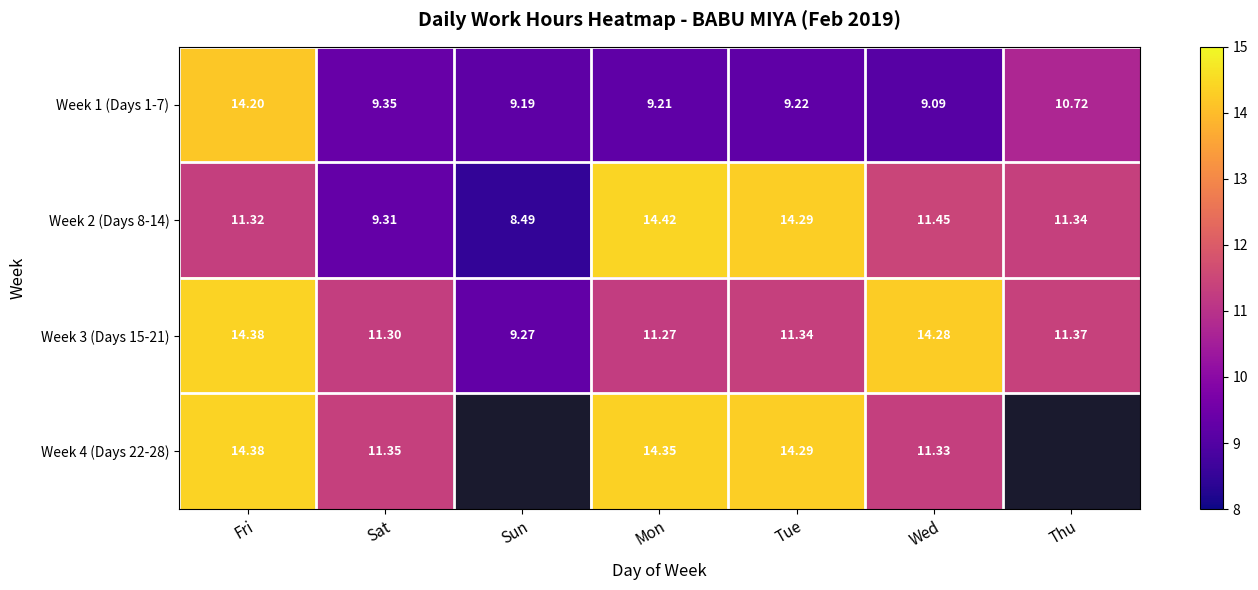

Where is Week 1 (Days 1-7) nearest to the value 11?

Thu